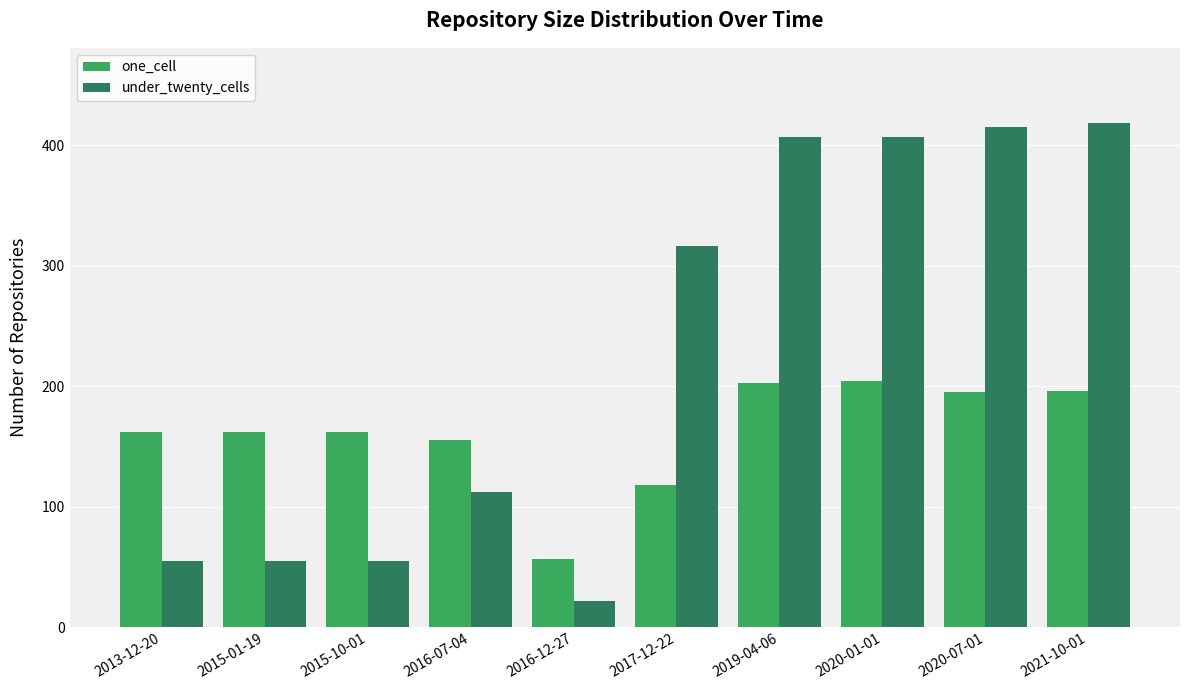

Rank the series at 2015-10-01 from lowest to highest value.

under_twenty_cells, one_cell